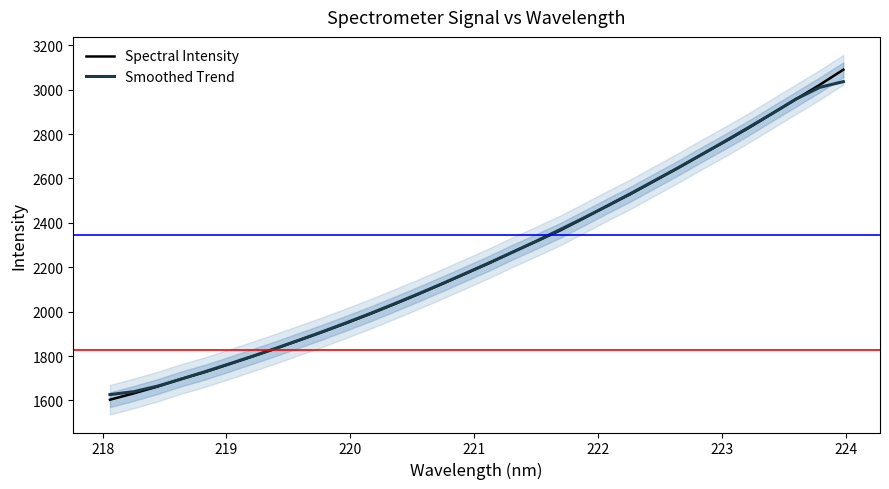

How many lines are shown in the chart?

2